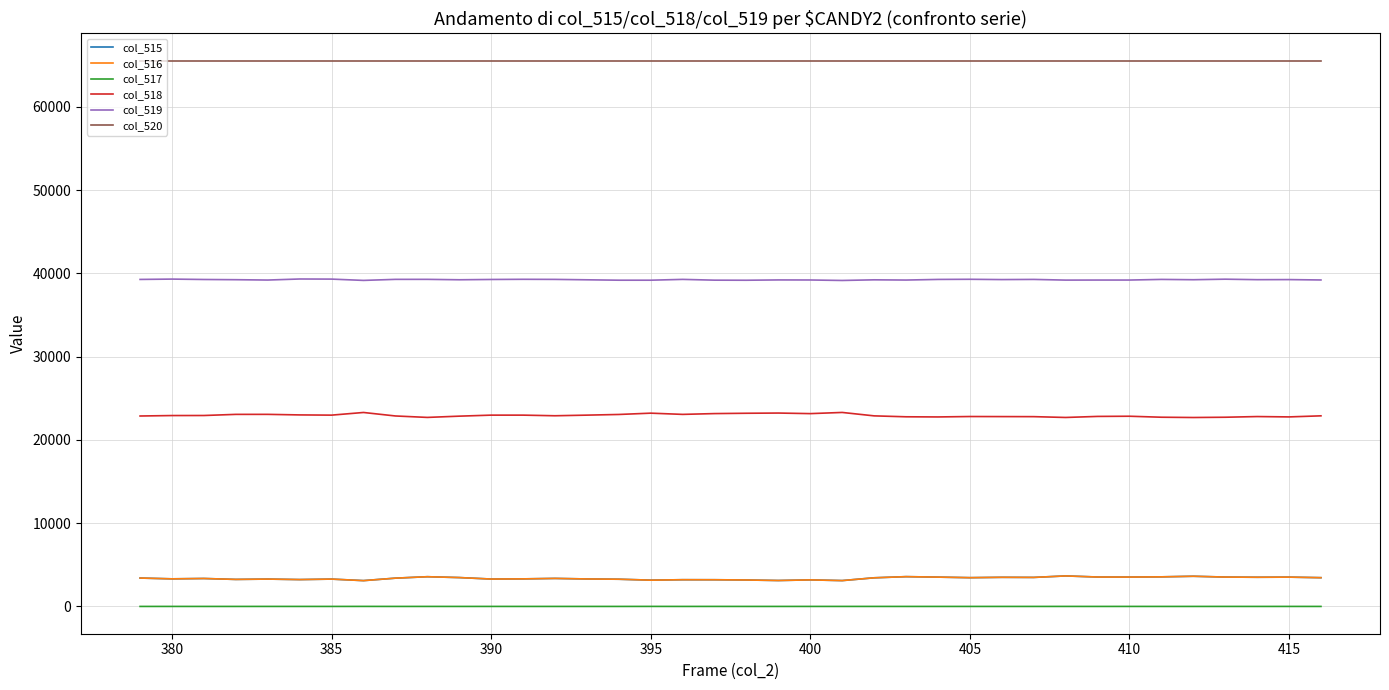

Does the chart display data point markers on the line(s)?

No